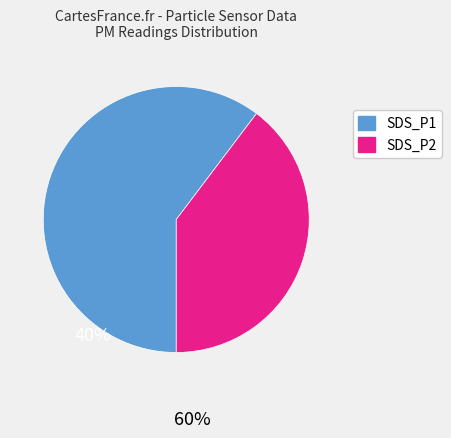

Which slice represents more than half of the pie?

SDS_P1